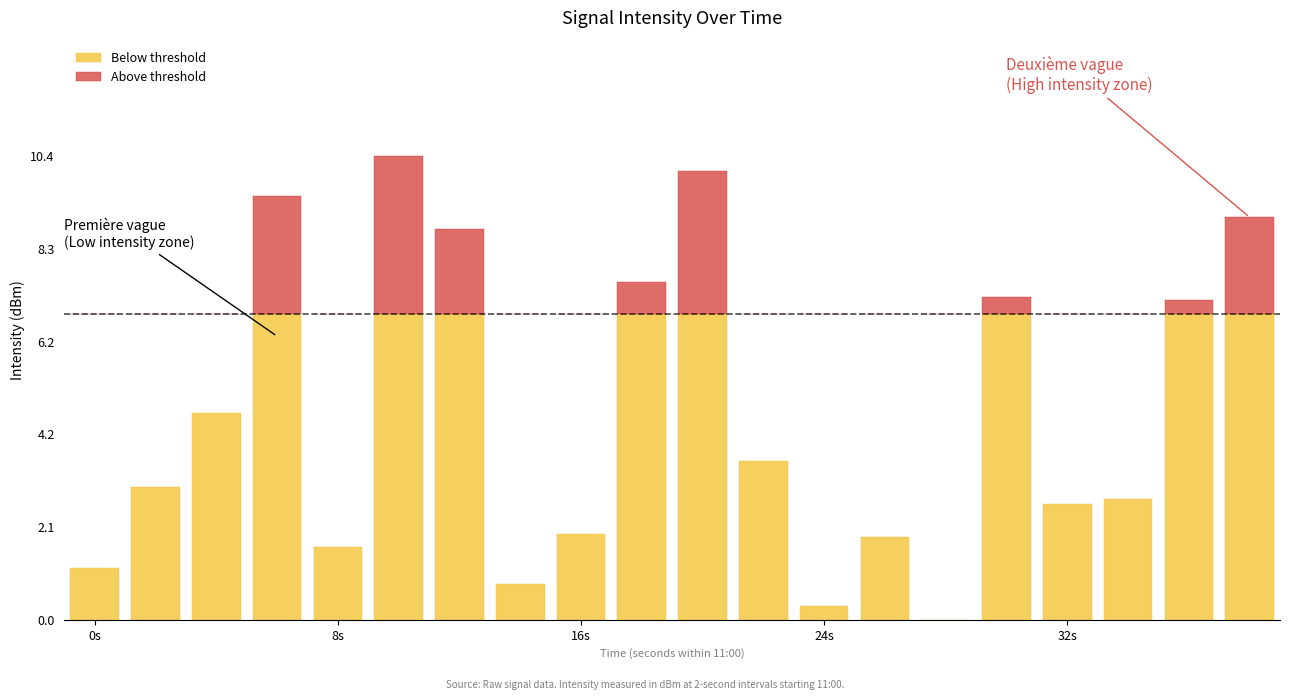

At 8s, list the series in order from largest to smallest.

Below threshold, Above threshold